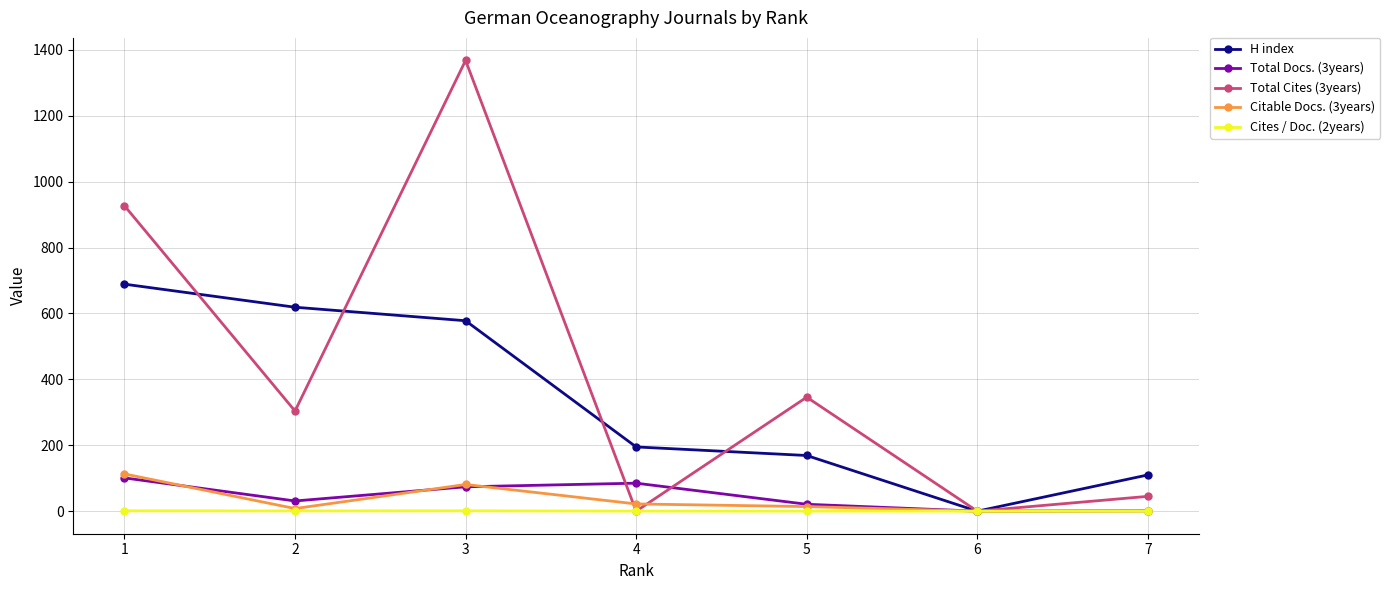

Which has a higher value, 4 or 5?

4